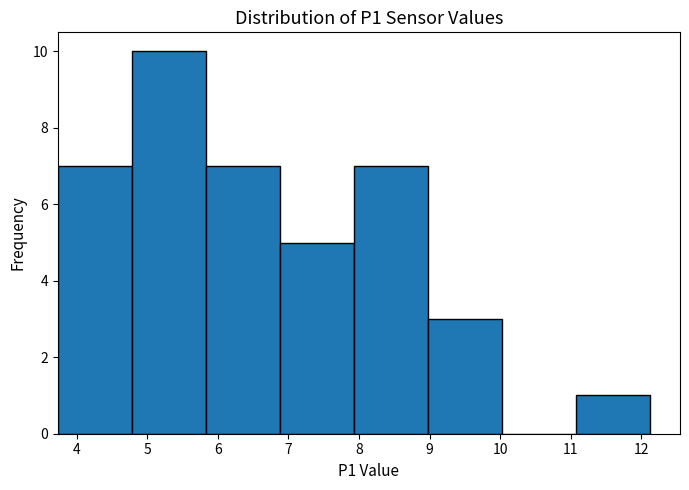

Reading left to right, list every bar in this chart as the range it spans on the x-axis followed by its height. Neither the bar edges nor the heights are printed on the chart, so give them approximately, as read against the axes.

3.73 to 4.78: 7
4.78 to 5.83: 10
5.83 to 6.88: 7
6.88 to 7.93: 5
7.93 to 8.98: 7
8.98 to 10.03: 3
10.03 to 11.08: 0
11.08 to 12.13: 1